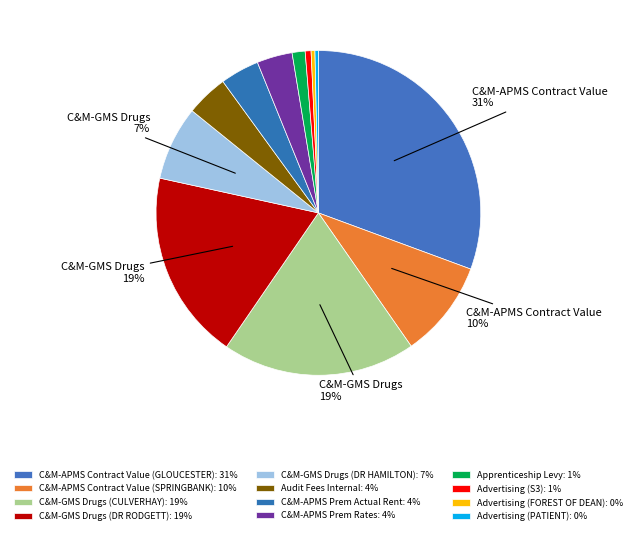

What is the smallest slice in the pie chart?

Advertising (PATIENT)